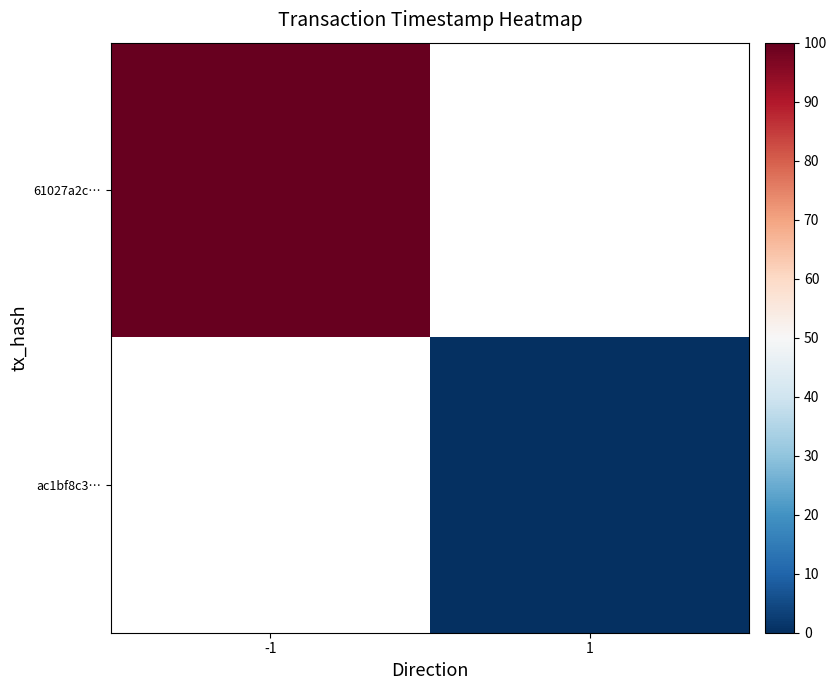

List the labels in order of ac1bf8c3… value, smallest first.

-1, 1